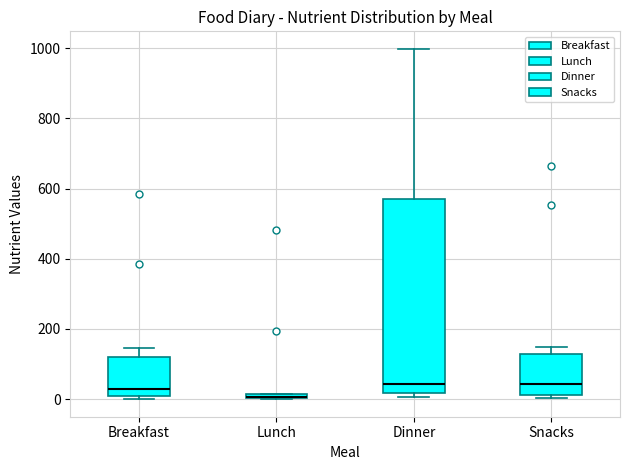

Where does the median line of the box for Dinner sit on the y-axis? The values are not printed on the chart, so give them approximately, as read against the axis.

40